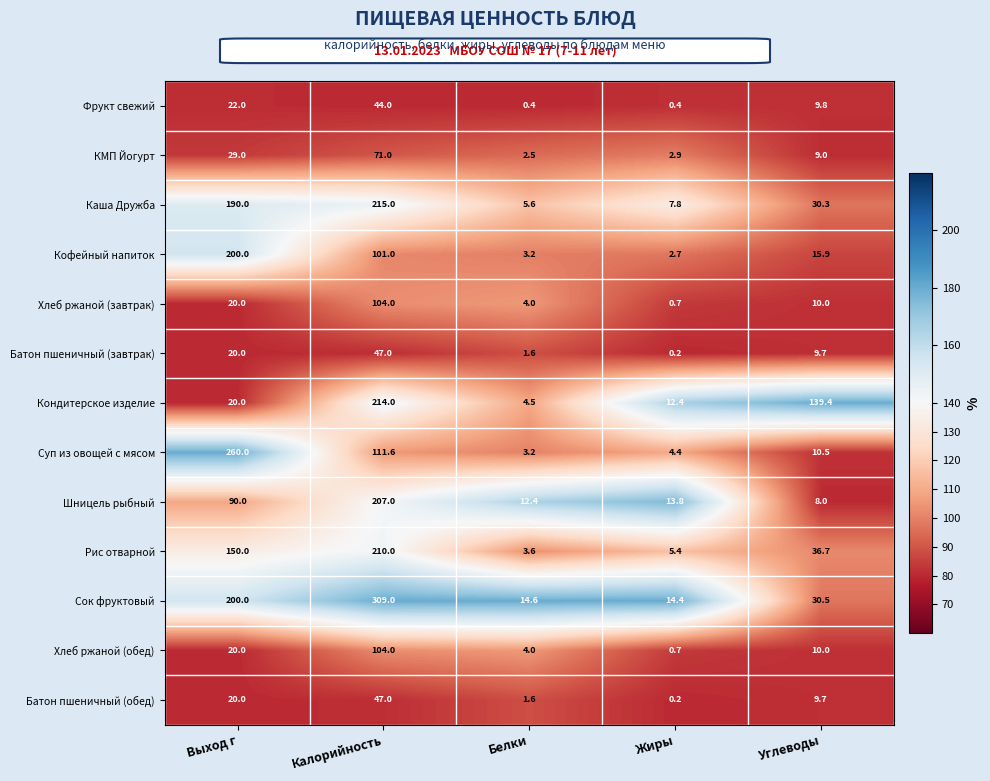

What is the difference between the Сок фруктовый values at Калорийность and Жиры?

294.6